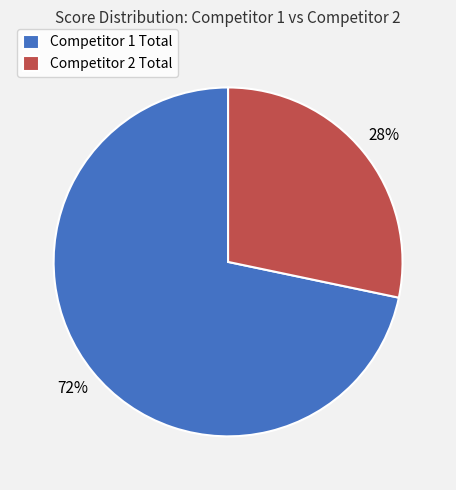

To the nearest percent, what is the average slice percentage?

50%